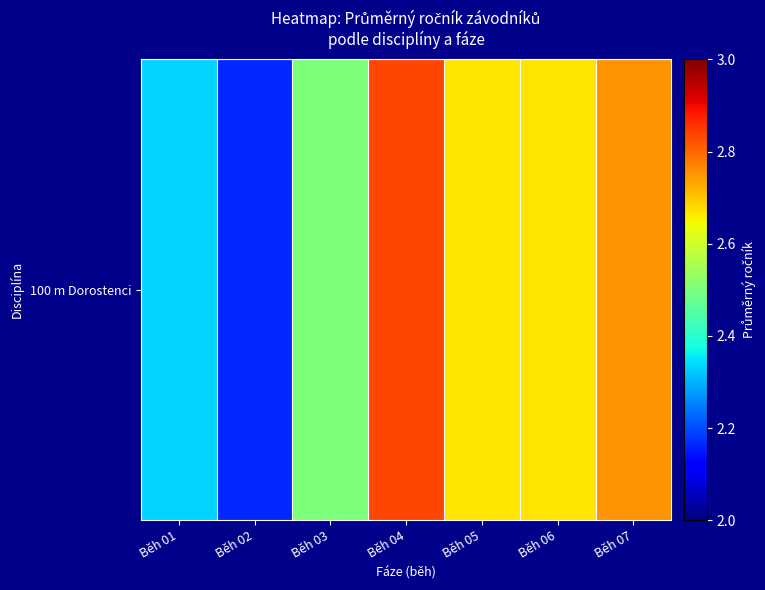

What is the change in value from Běh 04 to Běh 05?

-0.2